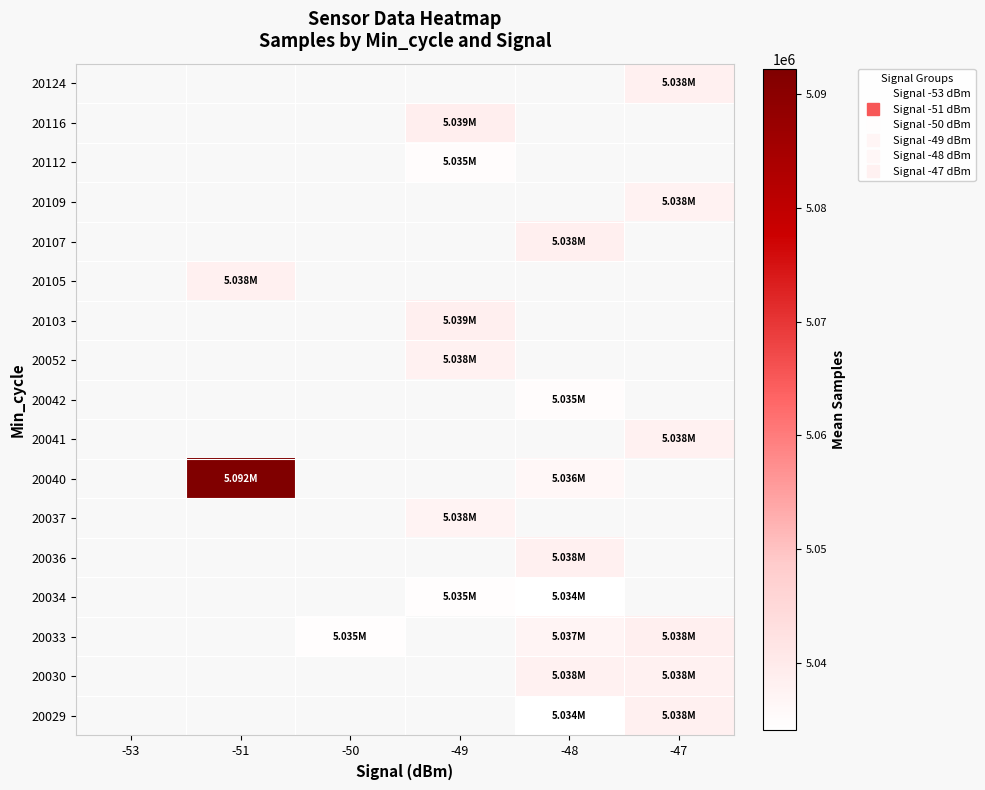

Is it true that 20033 equals 5034688.0 at -50?

True